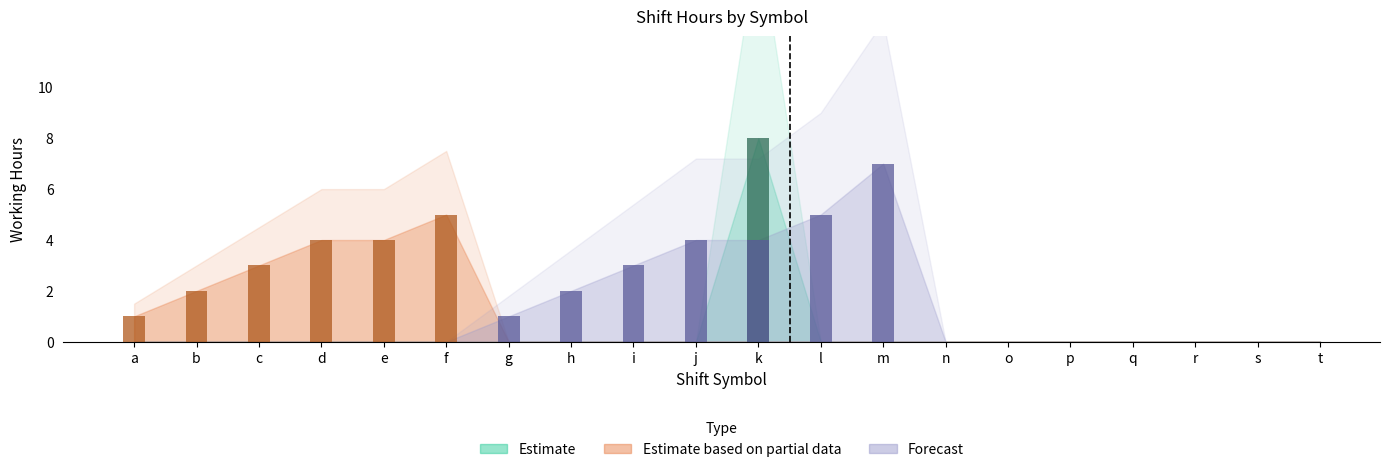

What is the highest value of the Estimate based on partial data series?

5